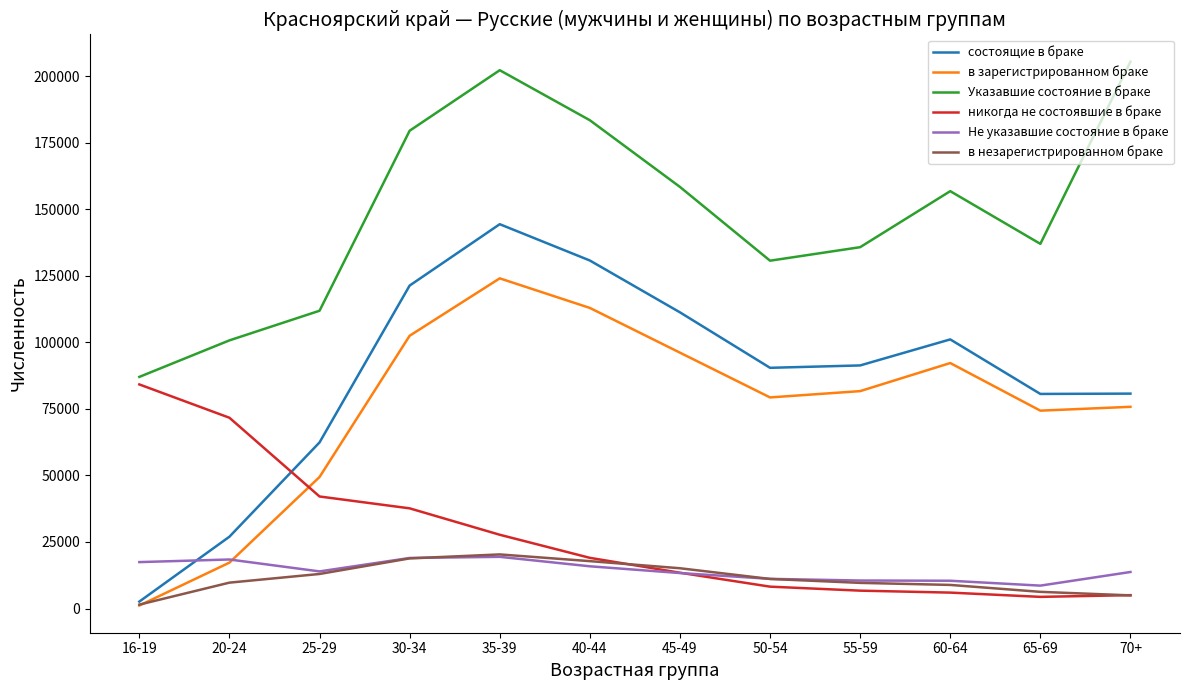

Does the chart display data point markers on the line(s)?

No